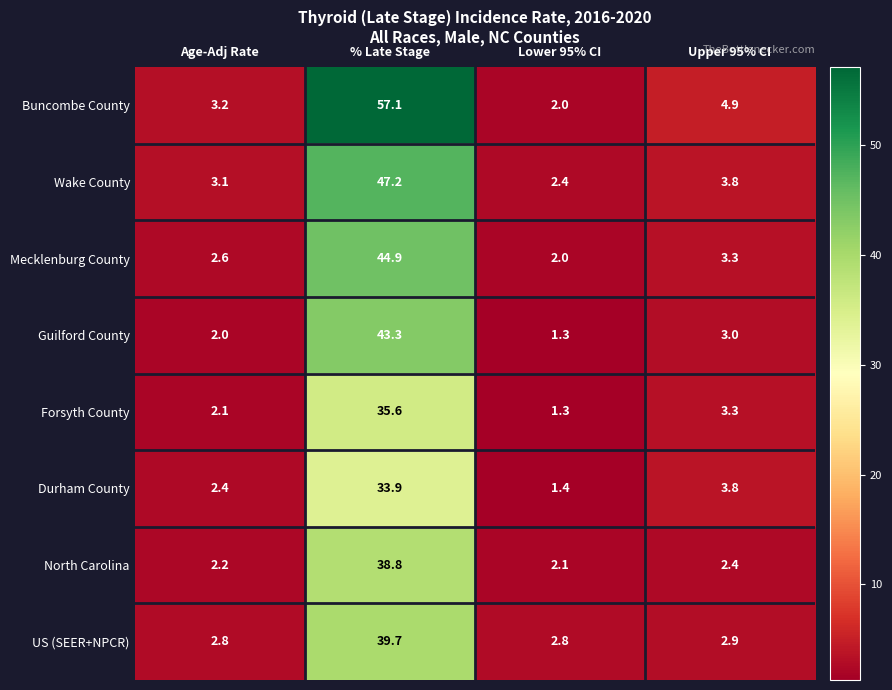

Which series has the largest range (max minus min)?

Buncombe County